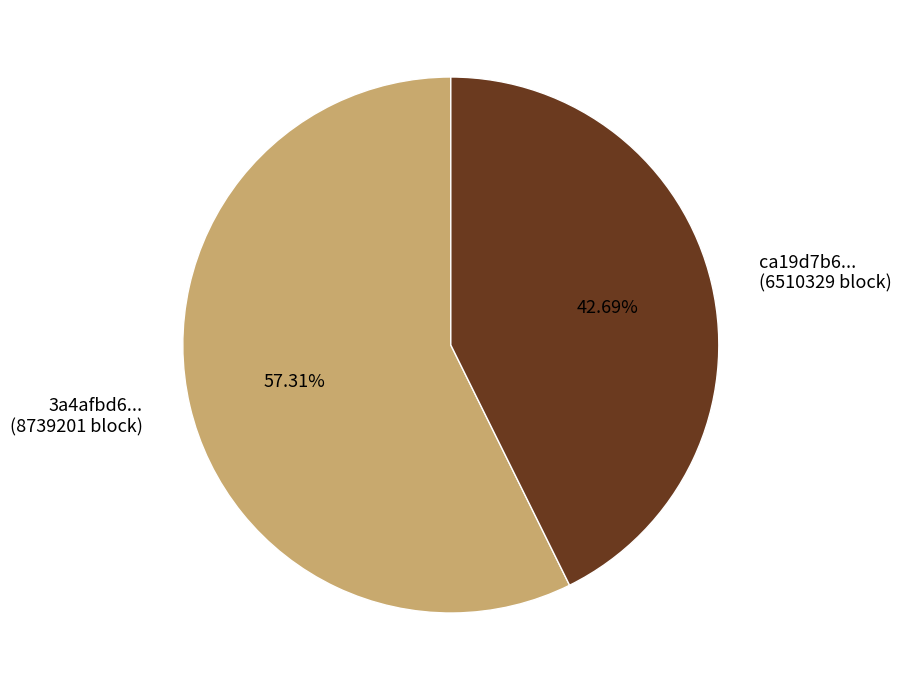

Is there any slice that represents more than half of the pie?

Yes